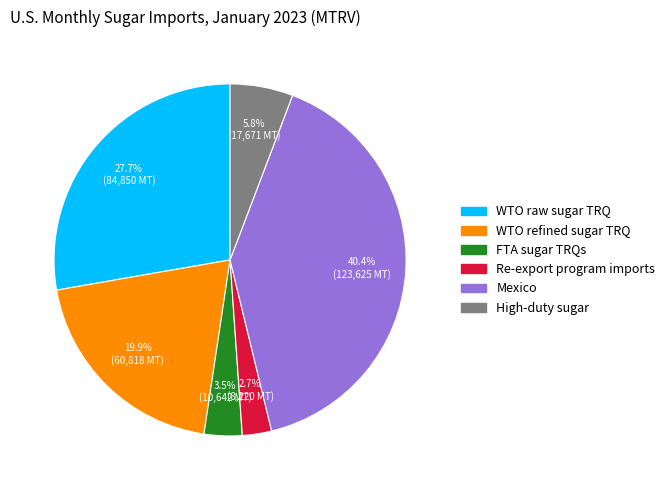

What percentage is the High-duty sugar slice, to the nearest percent?

6%